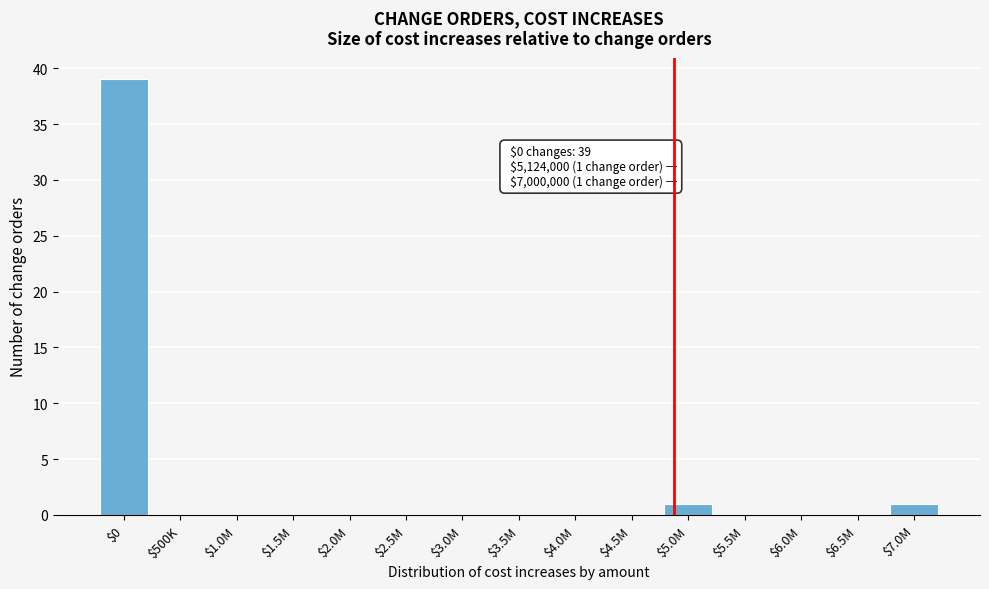

Is it true that the value at $2.0M is -23?

False